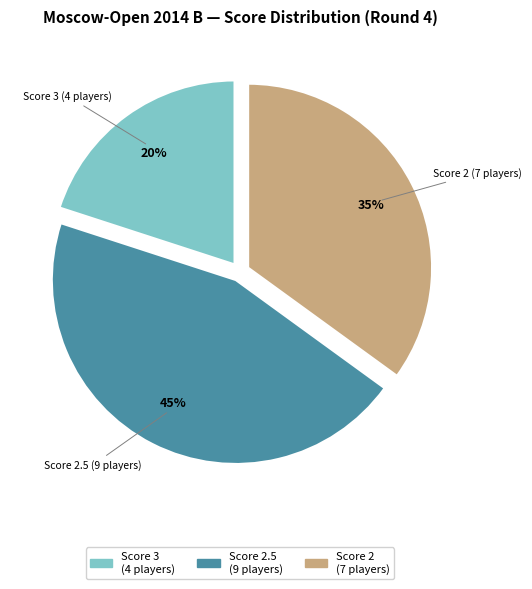

Count the number of slices in the pie.

3